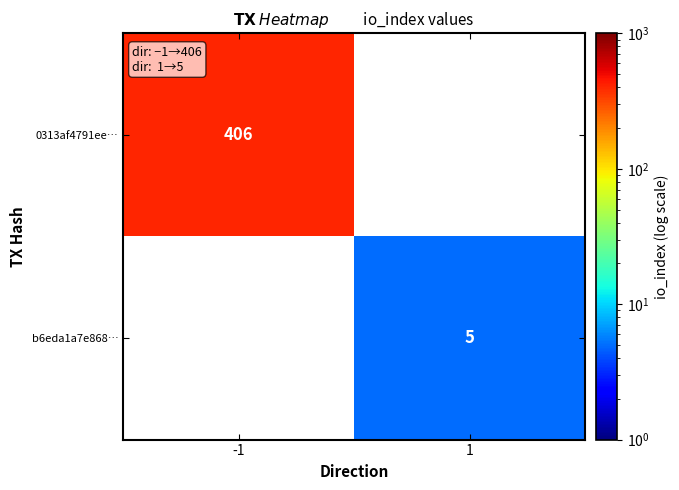

The b6eda1a7e868… series shows 5 at 1. True or false?

True